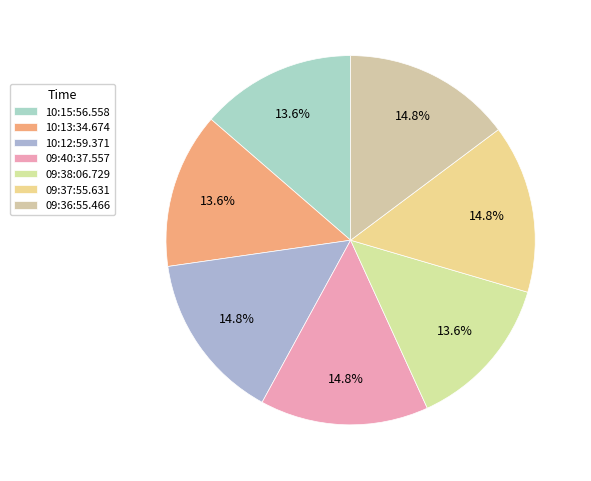

How many segments does this pie chart have?

7